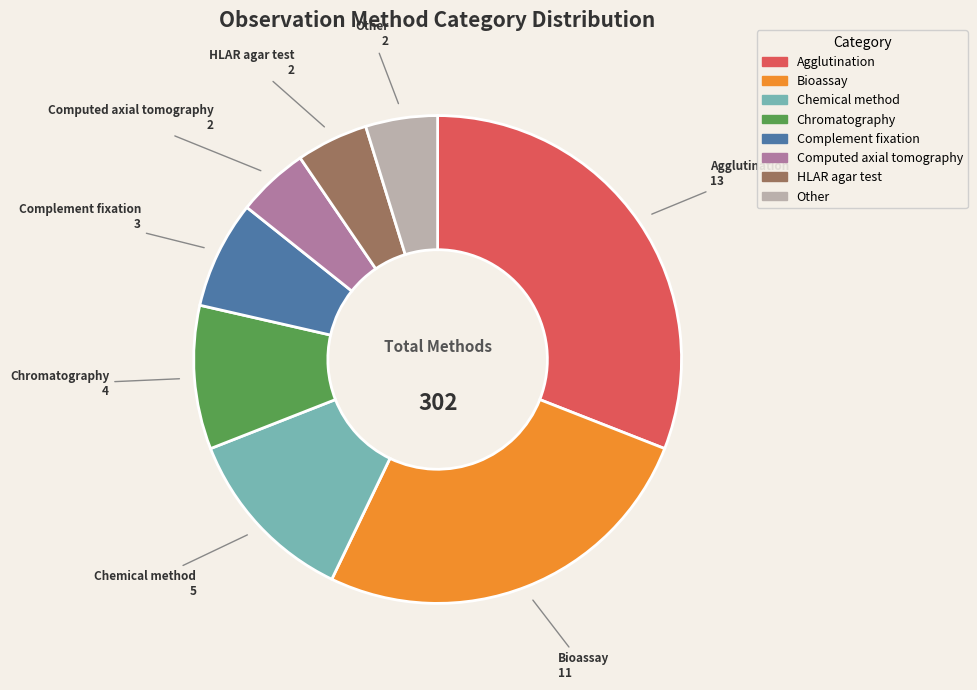

Count the number of slices in the pie.

8